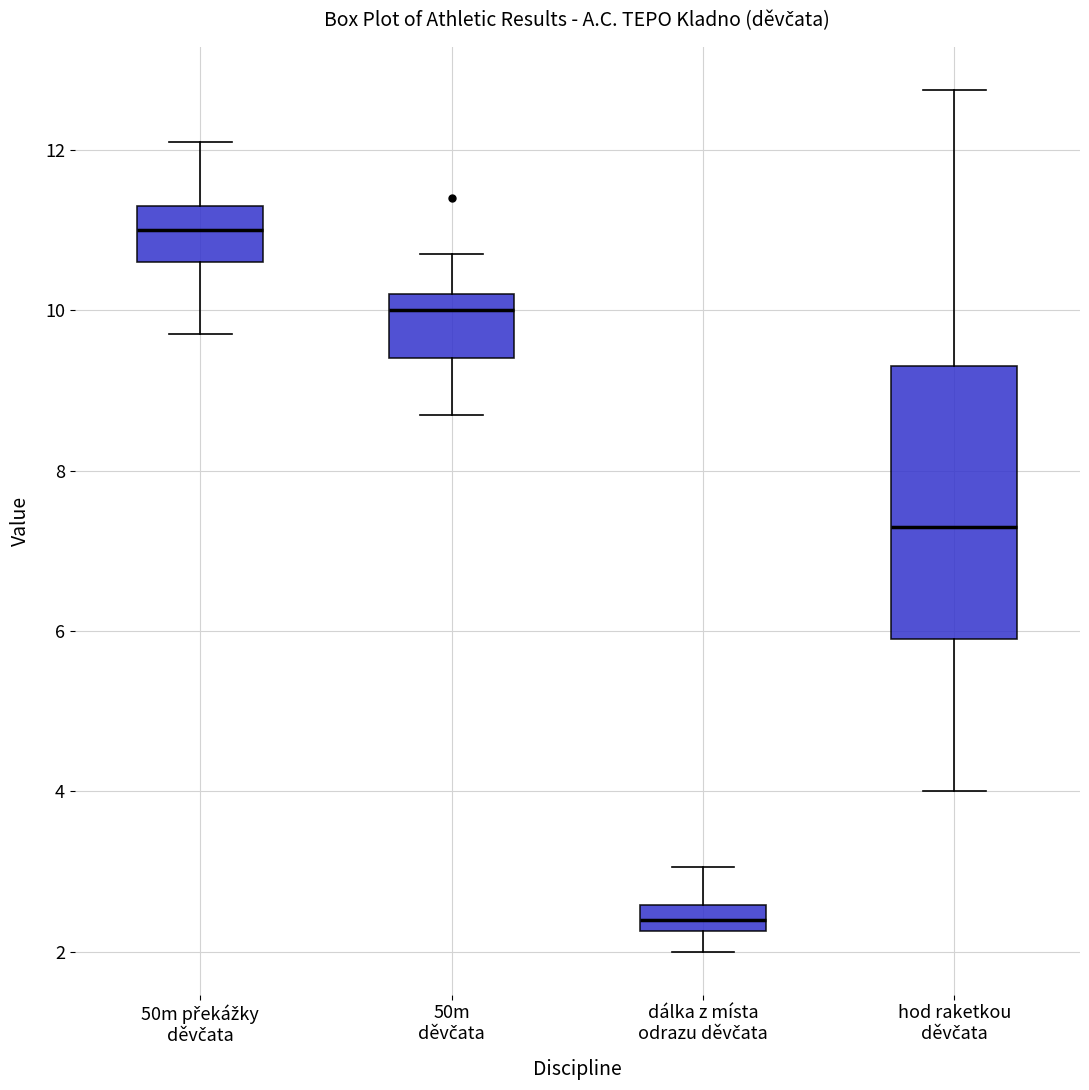

Which box has the lowest median line?

dálka z místa odrazu děvčata